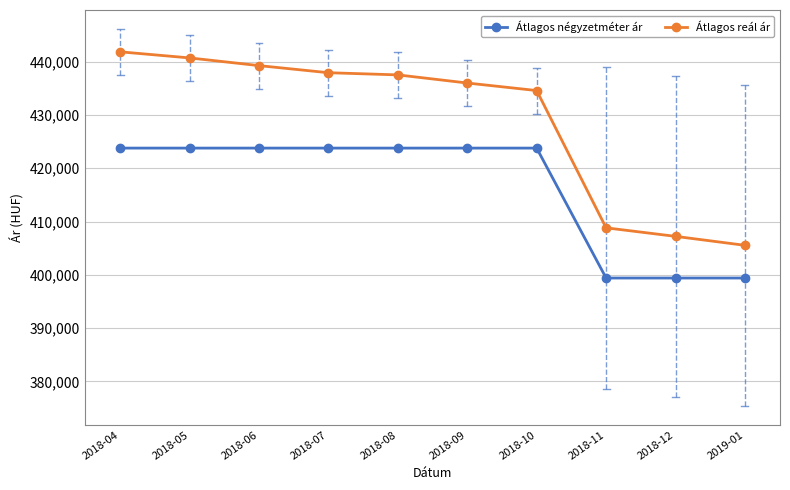

The value of Átlagos reál ár at 2018-06 is 439266. True or false?

True